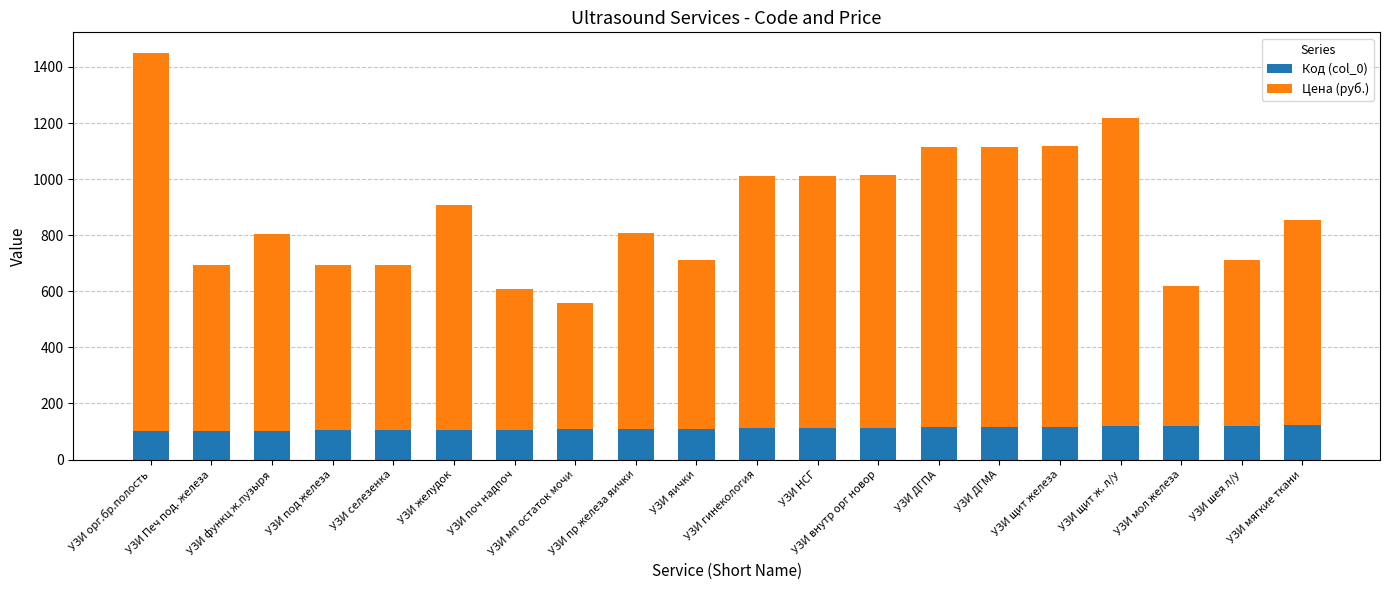

What is the sum of all Код (col_0) values?

2219